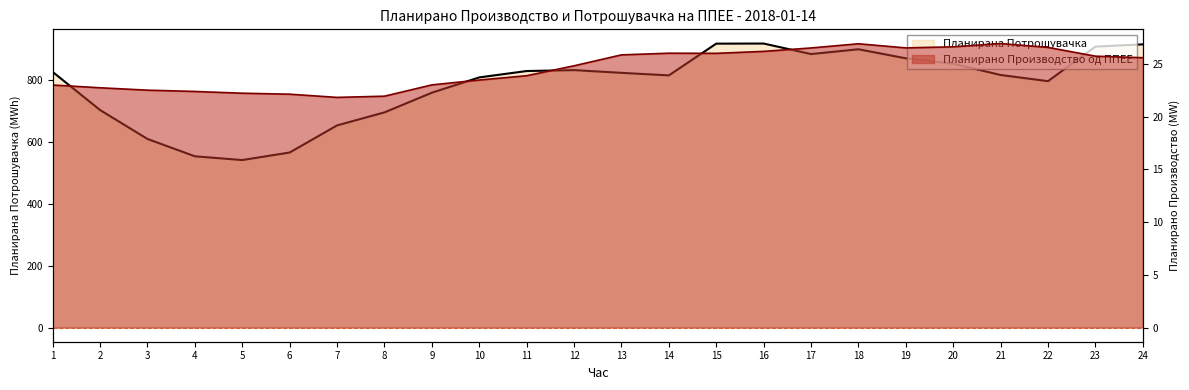

True or false: Планирана Потрошувачка has more than 1 points higher than both neighbors.

True